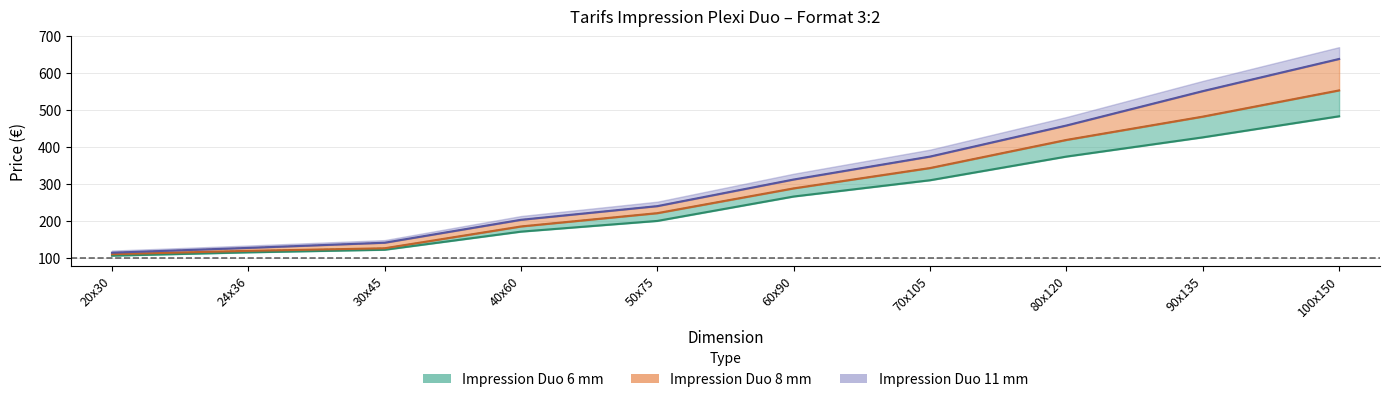

The Impression Duo 8 mm series shows 554 at 100x150. True or false?

True